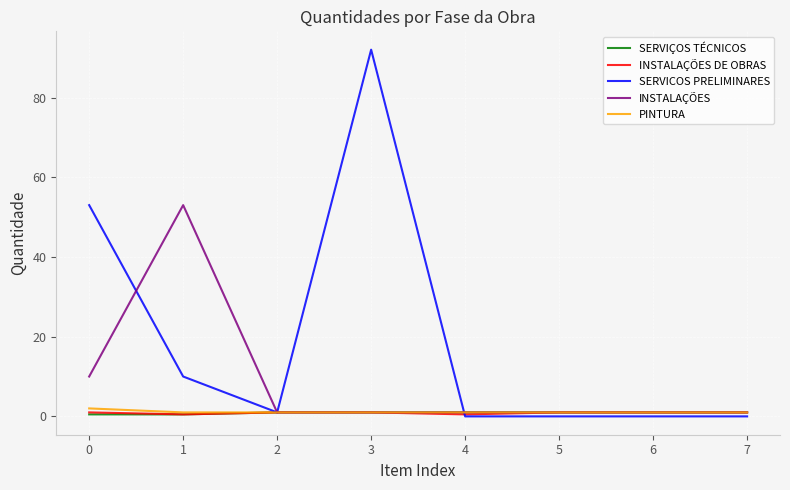

True or false: SERVICOS PRELIMINARES has a value of 0.0 at 5.

True